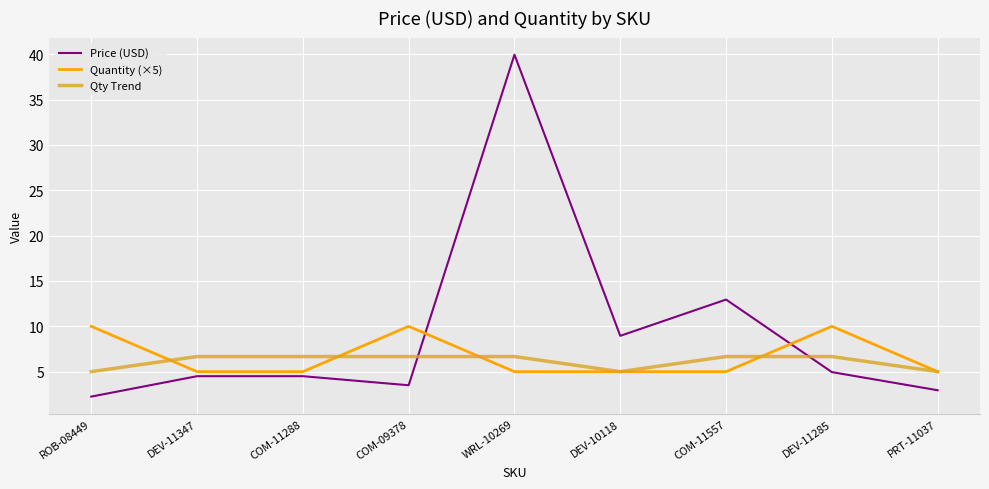

The value of Qty Trend at COM-11288 is 8.9. True or false?

False